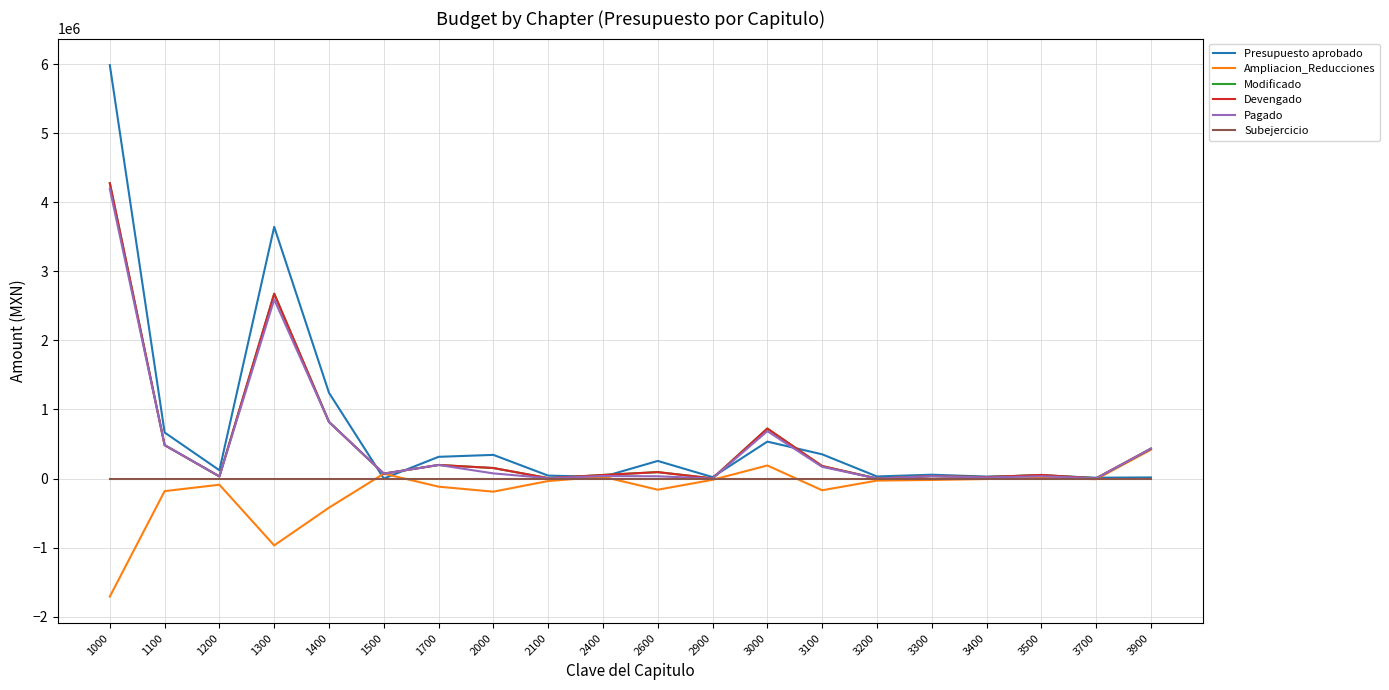

Does the chart display data point markers on the line(s)?

No